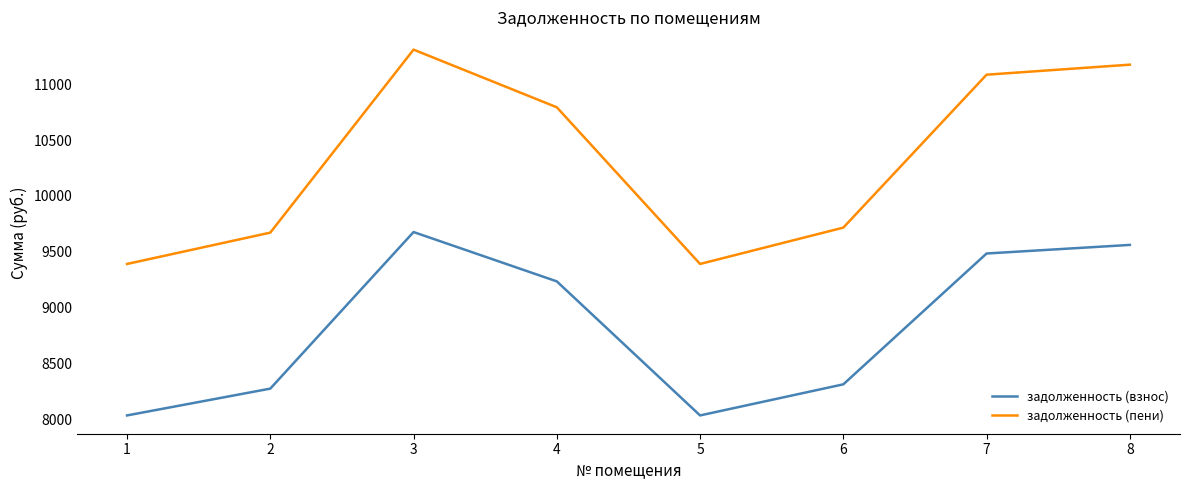

Which series has the widest spread of values?

задолженность (пени)